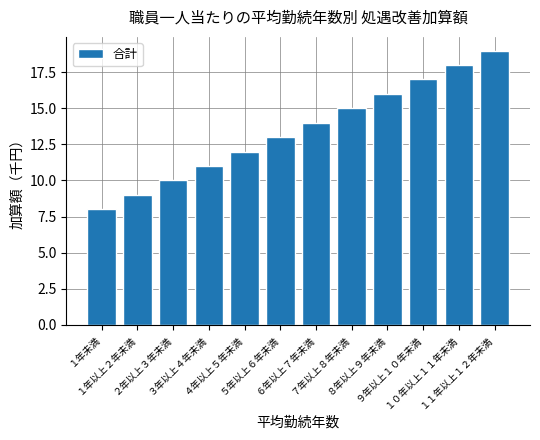

What is the label of the 10th bar from the left?

９年以上１０年未満